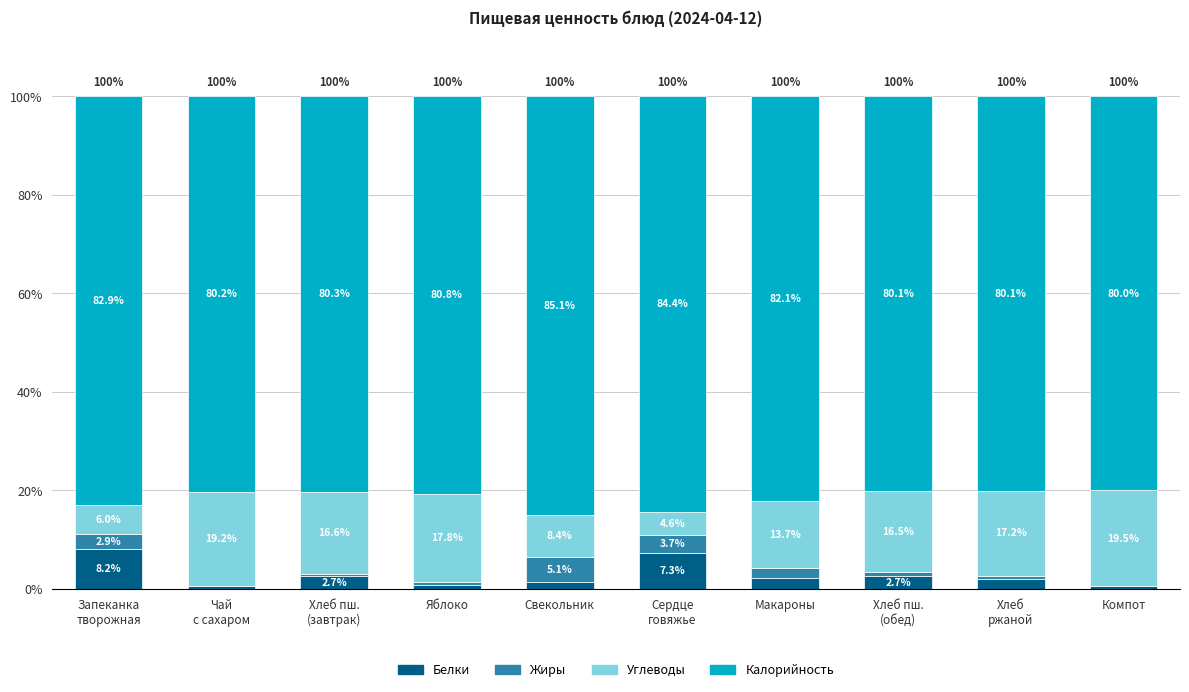

What is the highest value of the Белки series?

8.2